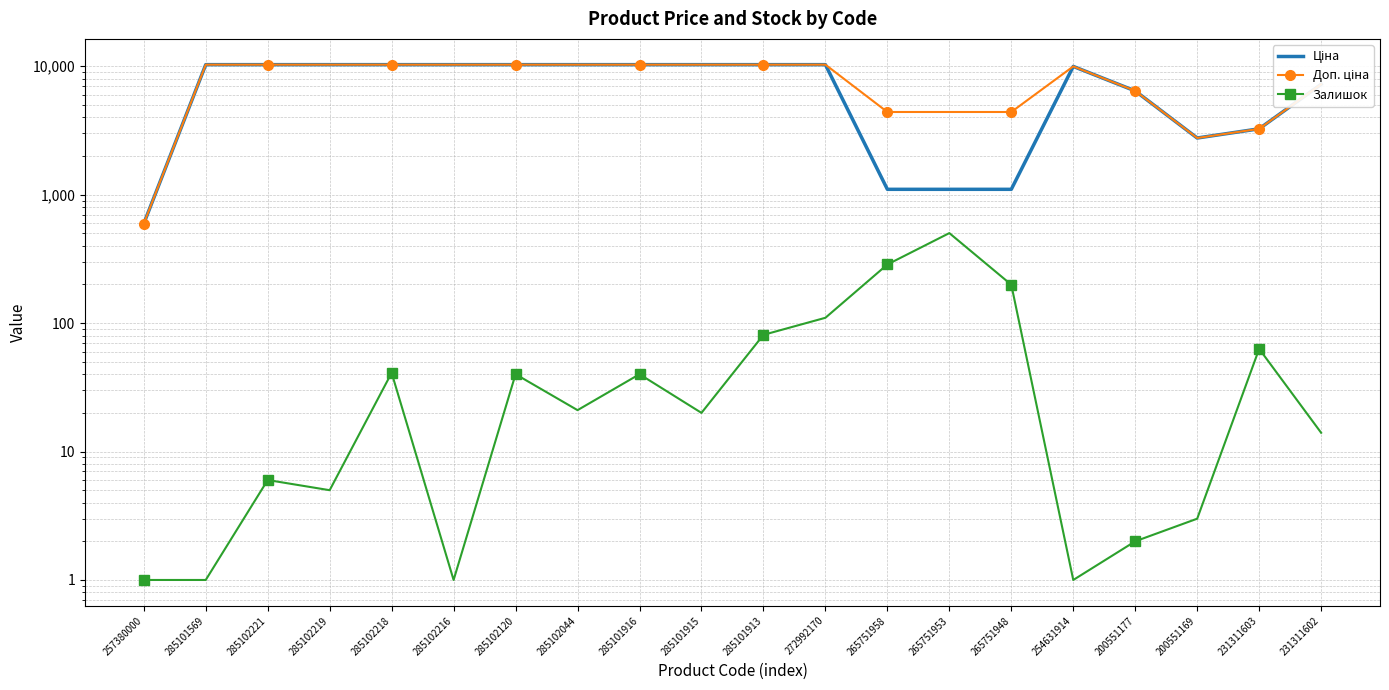

What is the value of the Доп. ціна point at the 3rd from the left?

10285.3